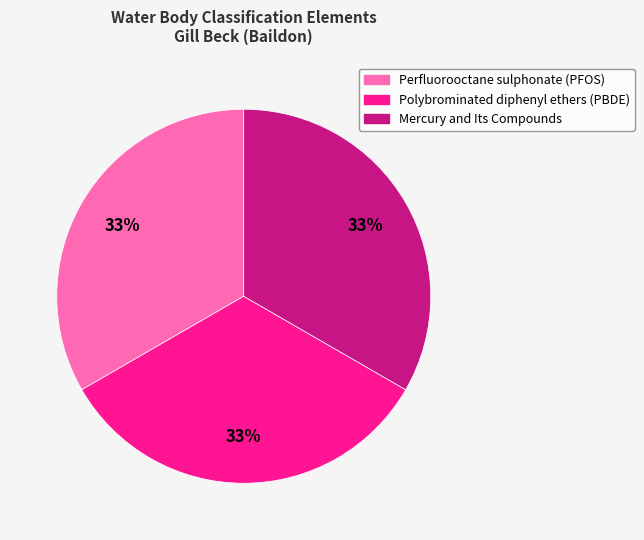

Is there any slice that represents more than half of the pie?

No